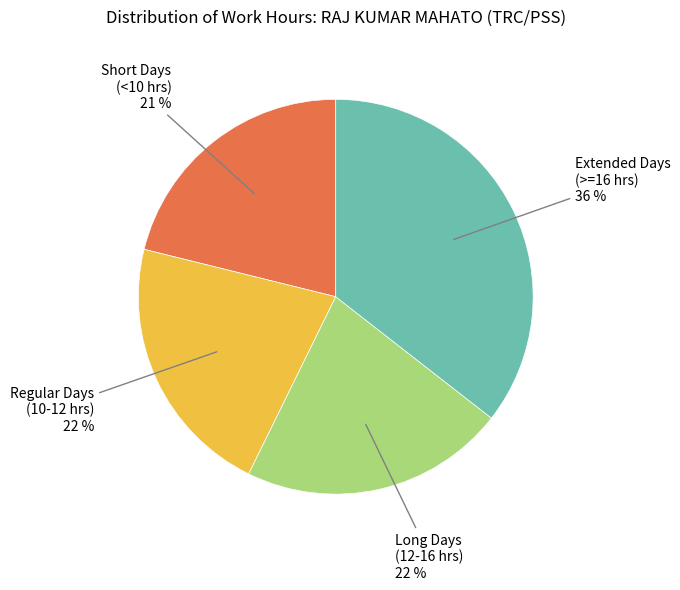

Is there any slice that represents more than half of the pie?

No